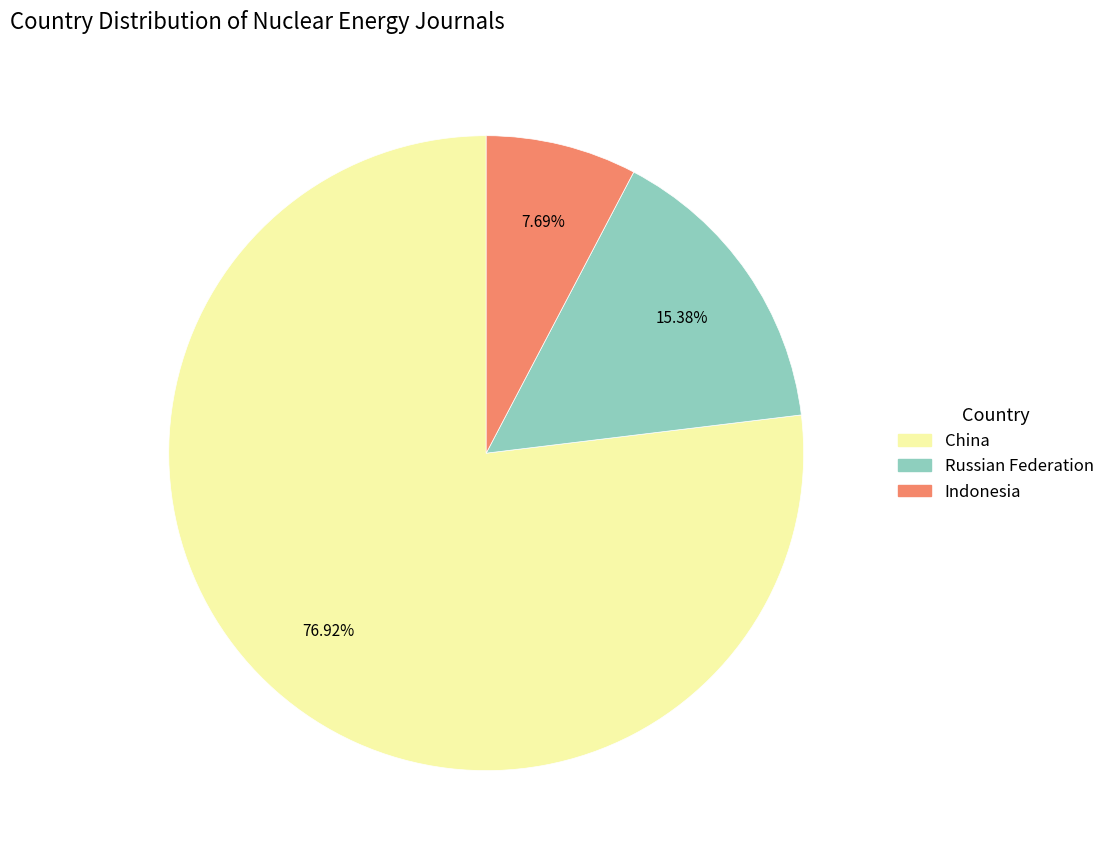

Is there a majority slice in this chart?

Yes